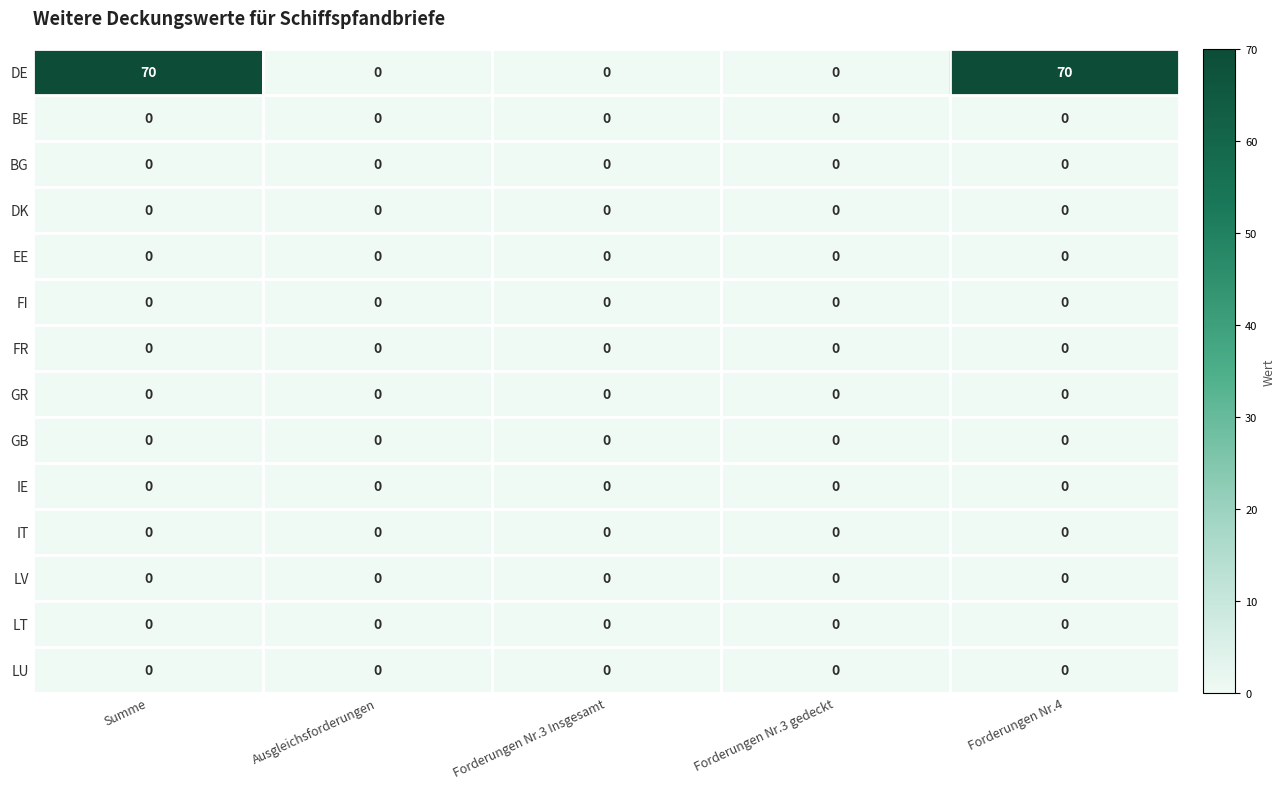

How many series are shown in this chart?

14